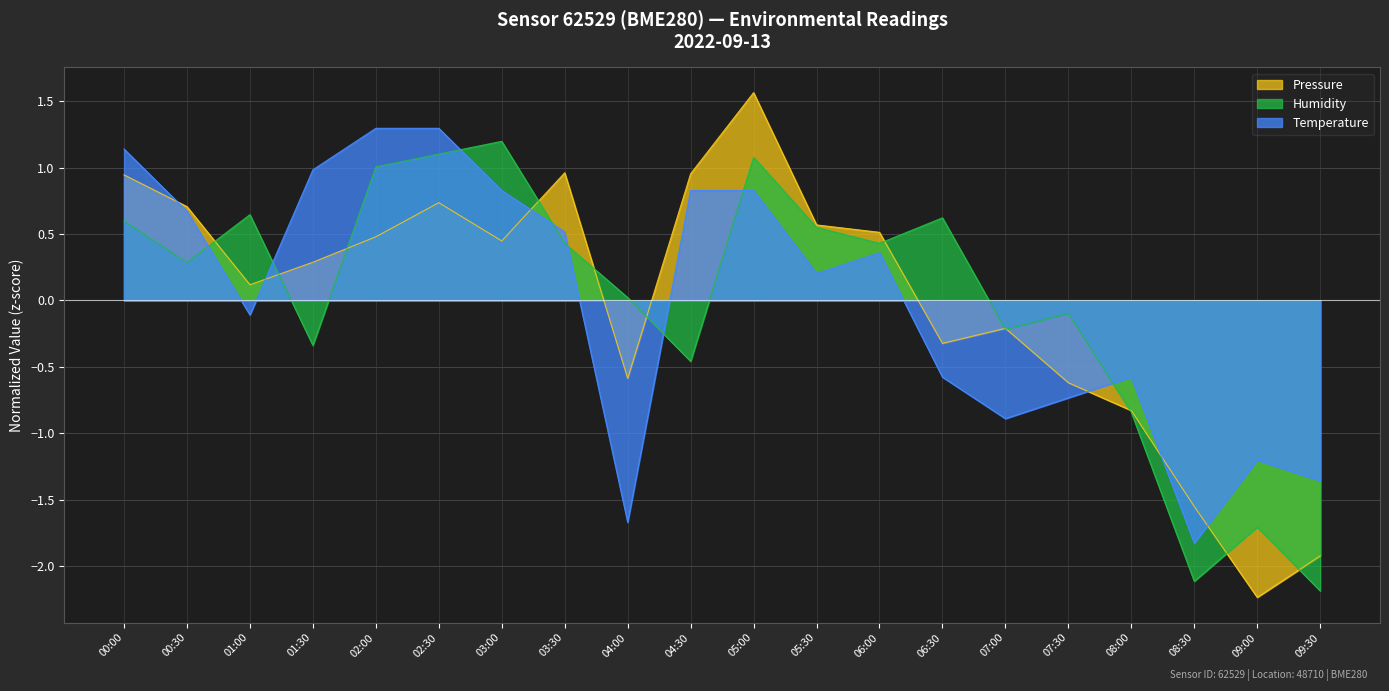

What is the maximum value for Temperature?

1.3